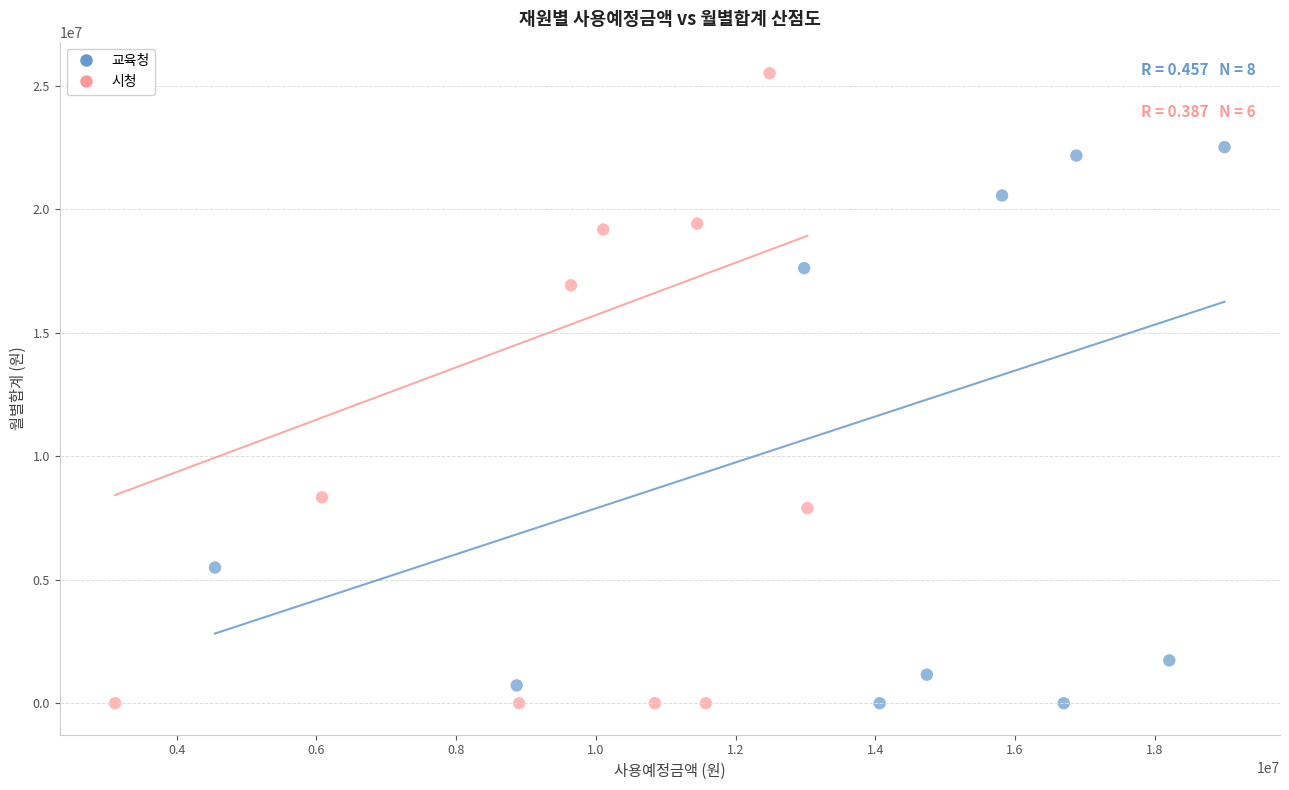

Which series has the largest Y range (max minus min)?

시청